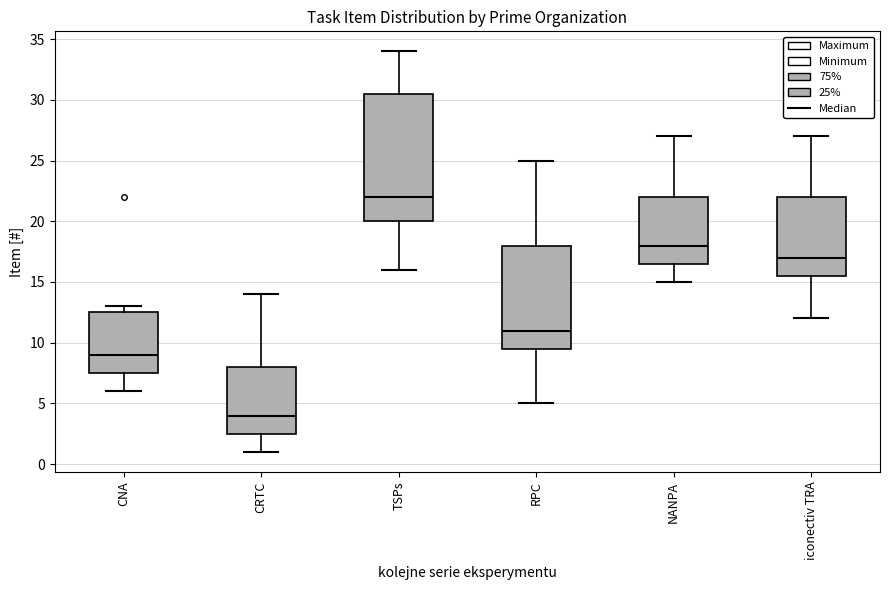

Comparing the boxes themselves (not the whiskers), which one is the tallest?

TSPs